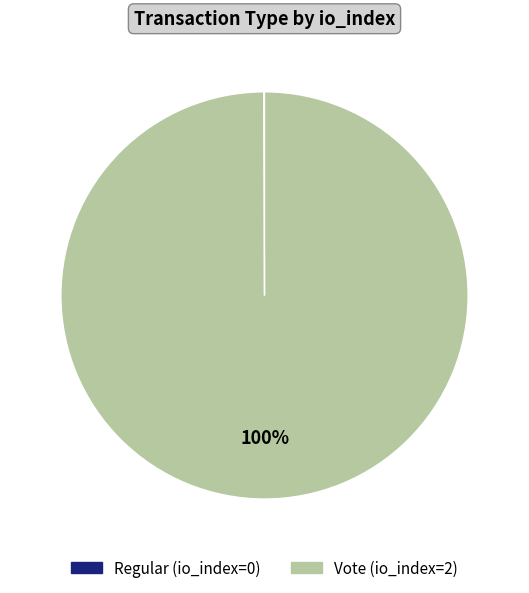

To the nearest percent, what is the difference between the largest and smallest slice percentages?

100%